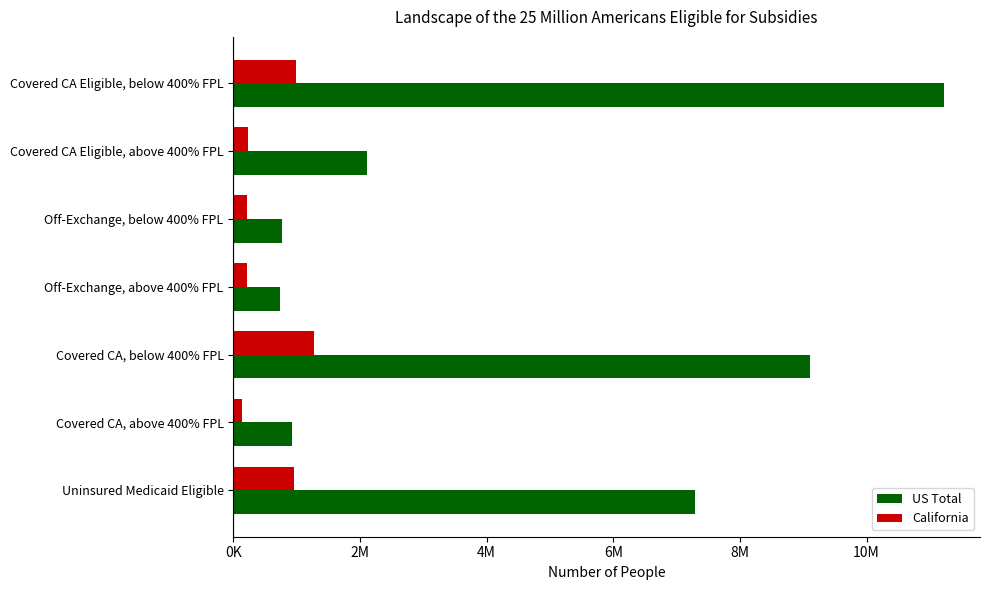

Rank the series by their maximum value, from lowest to highest.

California, US Total